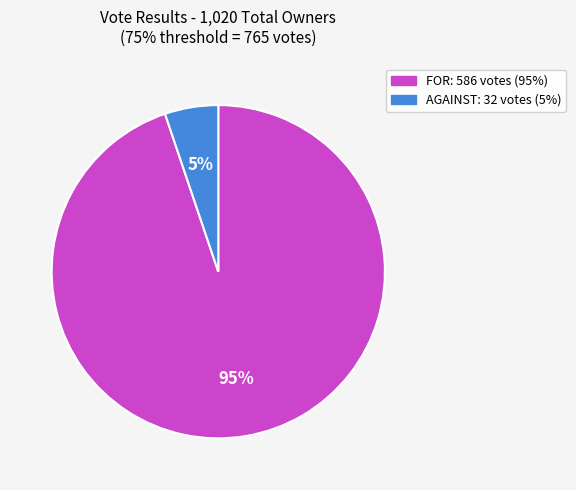

How many segments does this pie chart have?

2